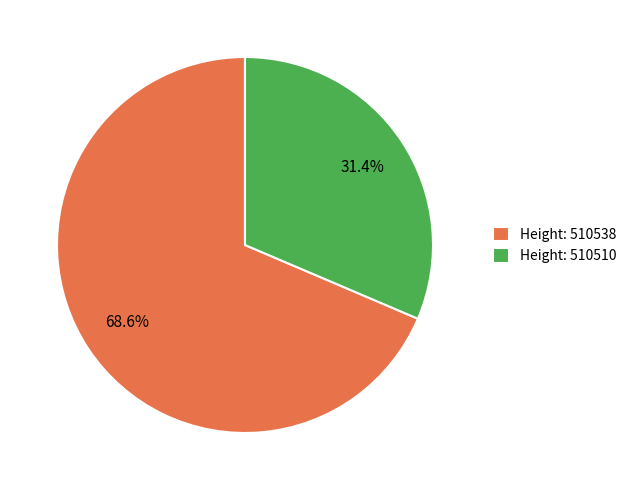

Which has a higher value, Height: 510538 or Height: 510510?

Height: 510538